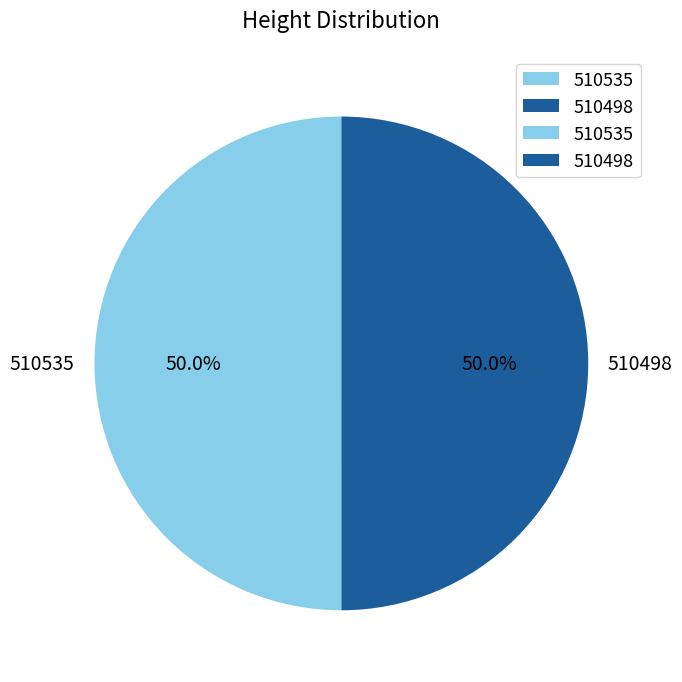

Is it true that 510535 is 50% of the pie?

True